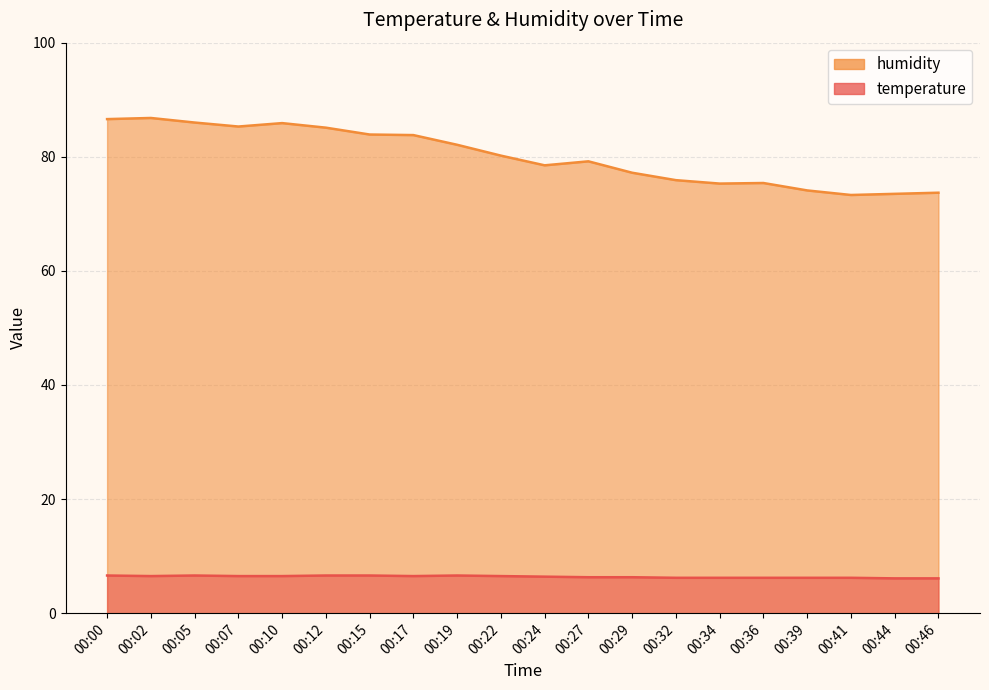

Rank the categories by temperature value from highest to lowest.

00:00, 00:05, 00:12, 00:15, 00:19, 00:02, 00:07, 00:10, 00:17, 00:22, 00:24, 00:27, 00:29, 00:32, 00:34, 00:36, 00:39, 00:41, 00:44, 00:46